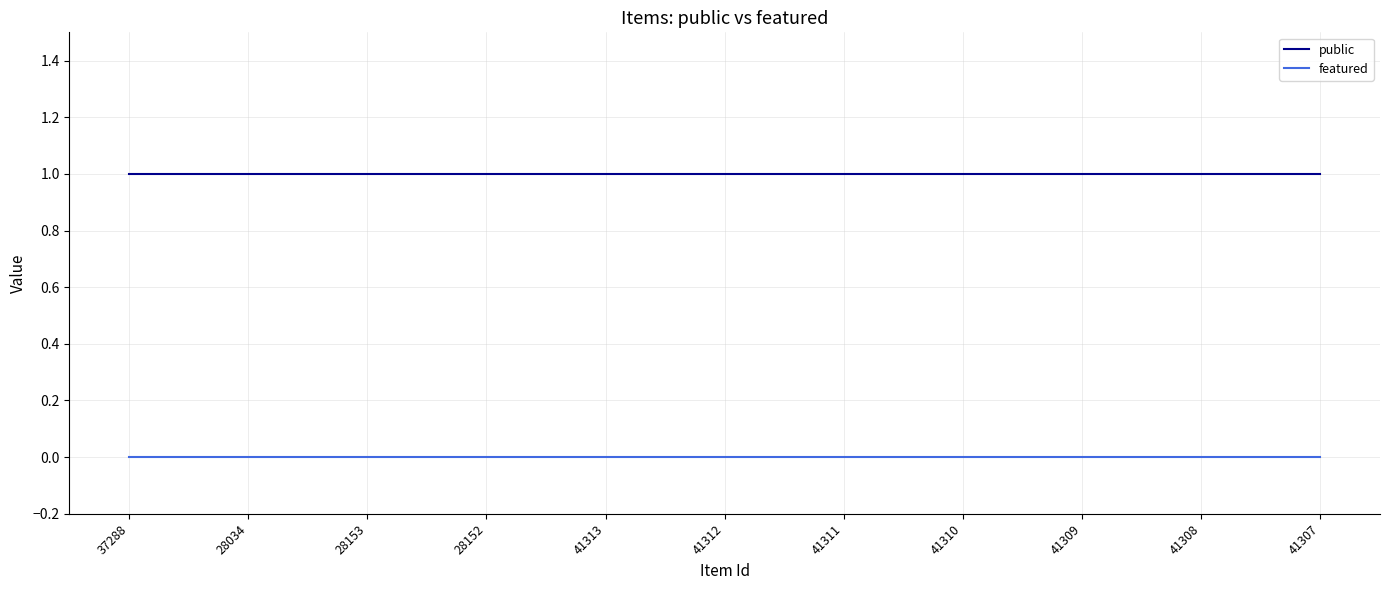

The value of featured at 41310 is 0. True or false?

True